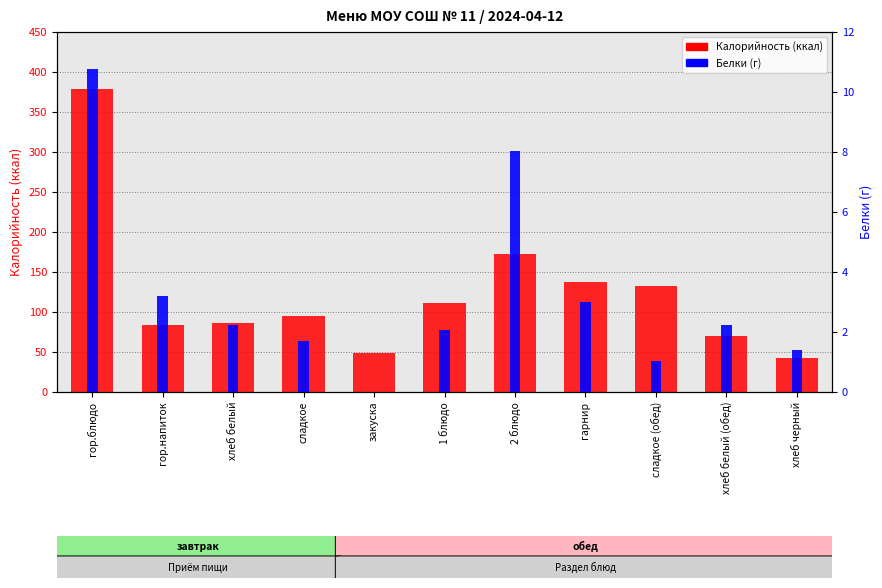

The Белки series shows 2.1 at 1 блюдо. True or false?

True